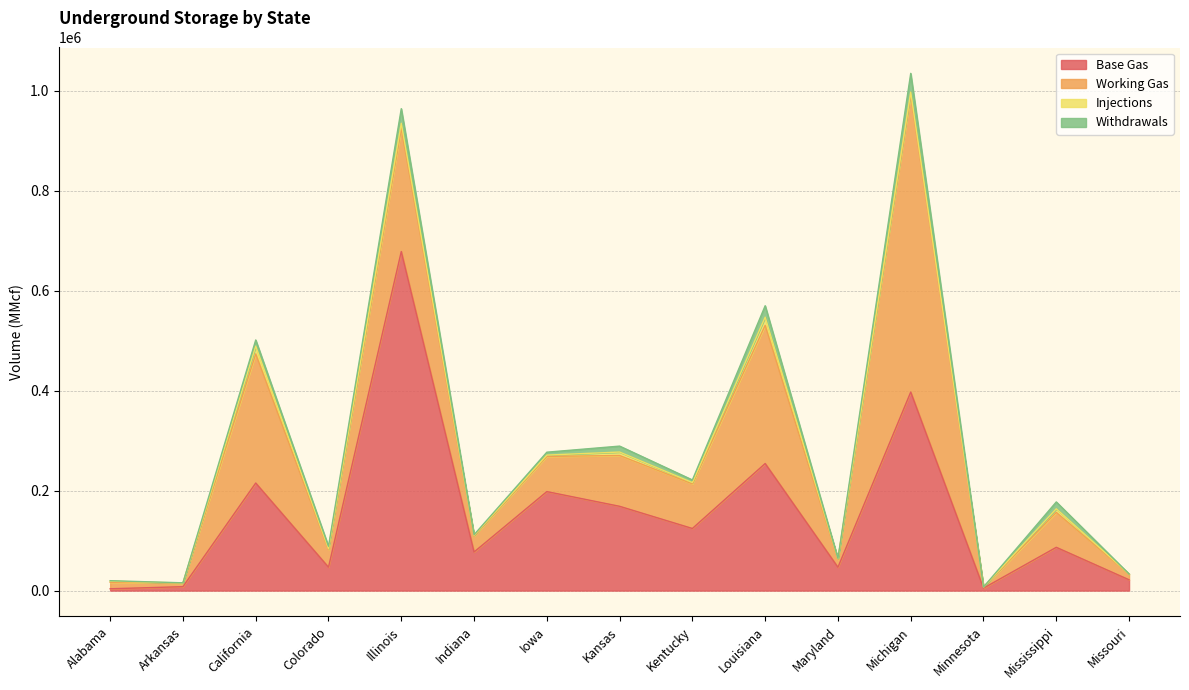

At which category is the sum across all series the highest?

Michigan